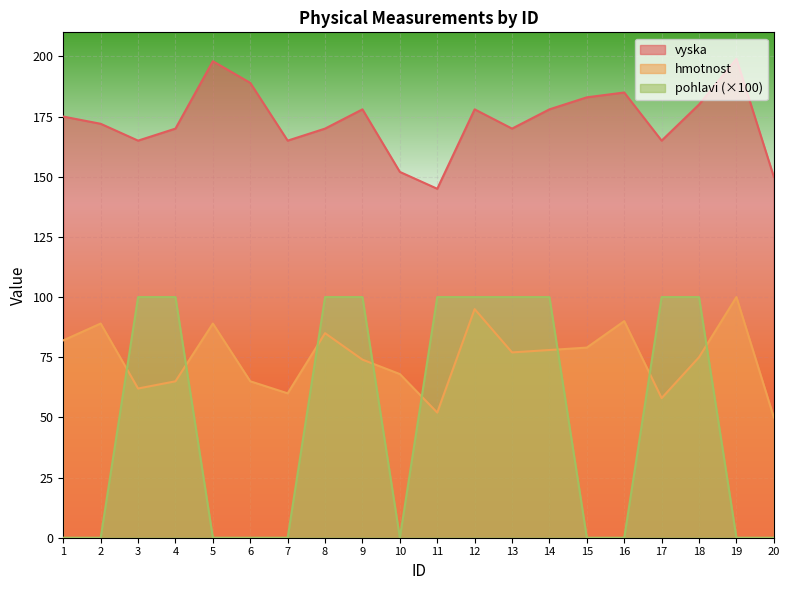

Which series has the largest range (max minus min)?

pohlavi (×100)